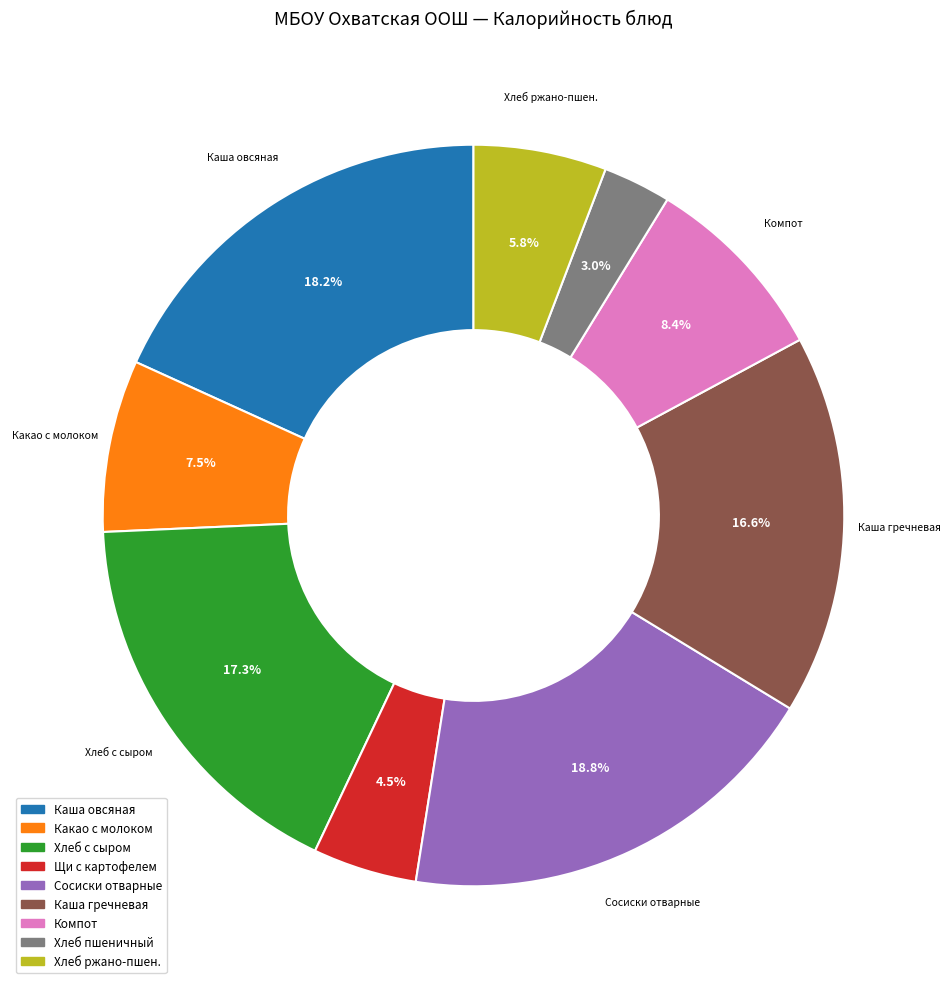

Between Каша гречневая and Компот, which is larger?

Каша гречневая